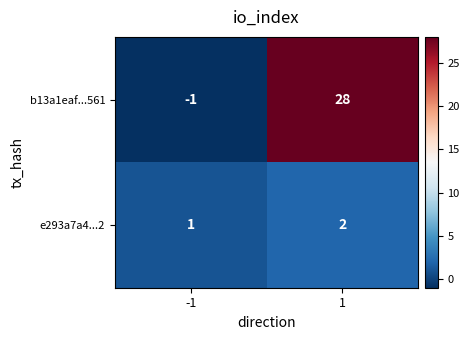

Is it true that e293a7a4...2 equals 2 at 1?

True